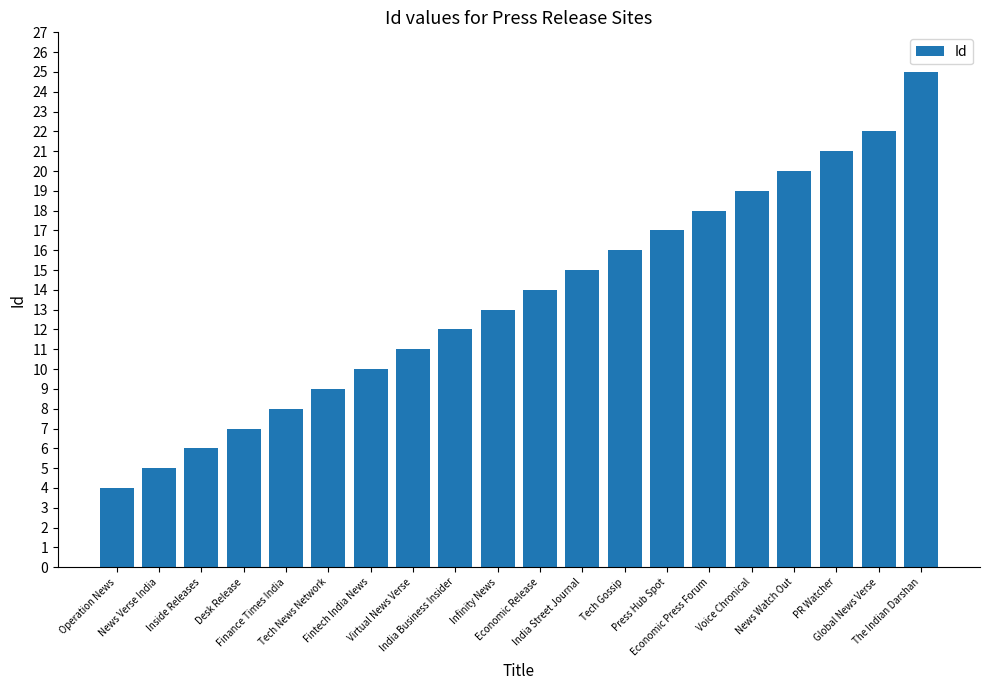

What position from the left is Desk Release?

4